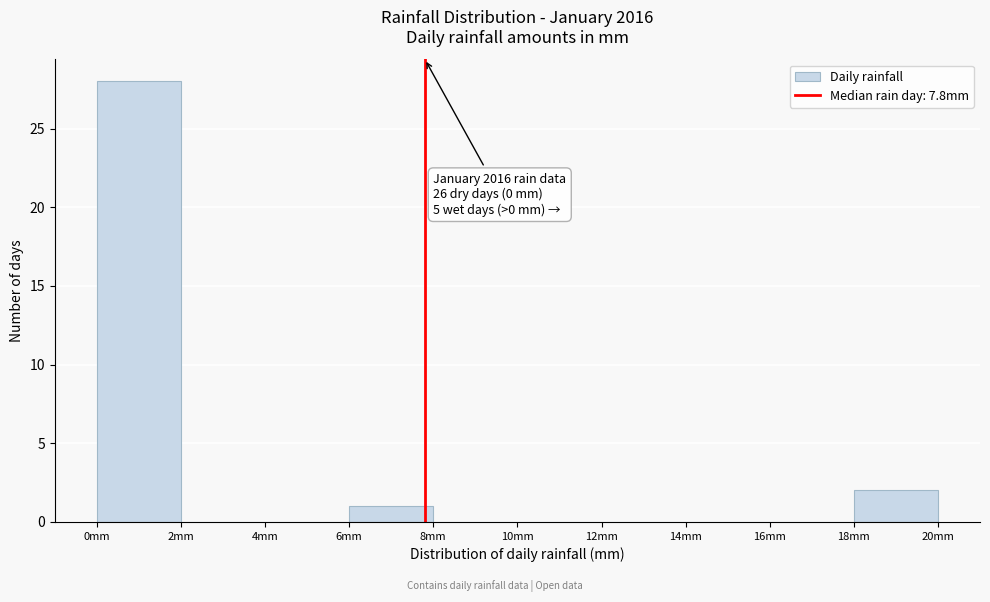

Which range on the x-axis has the tallest bar?

0 to 2